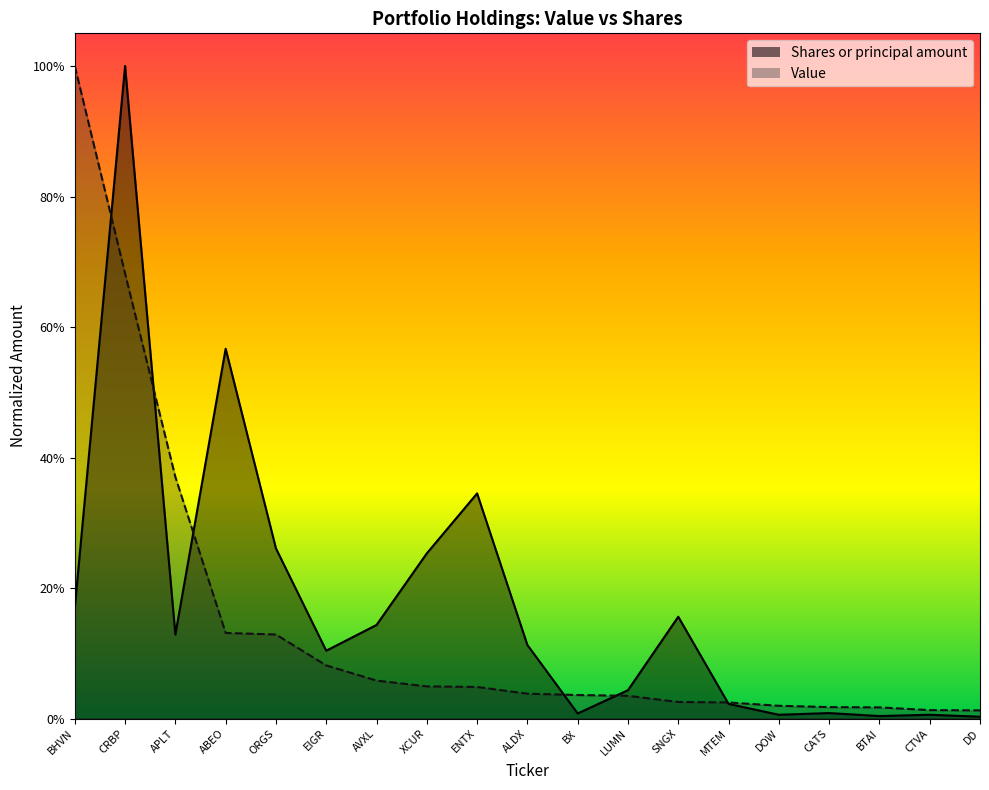

At which category does the chart reach its peak across all series?

CRBP